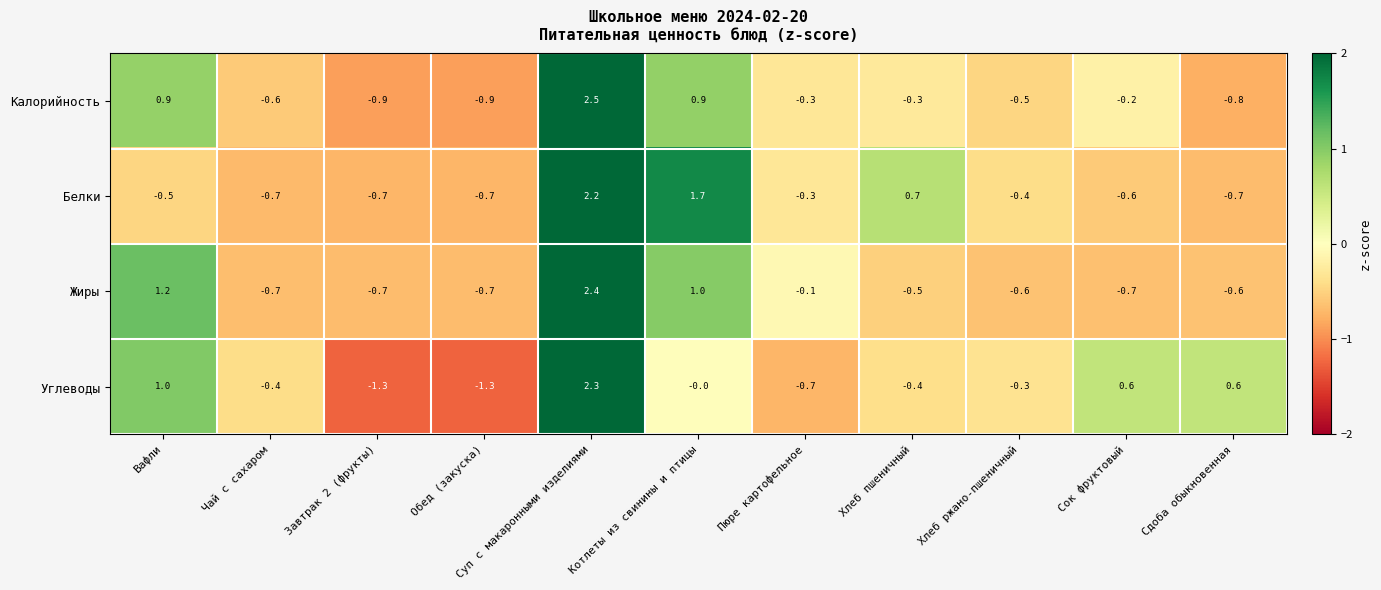

The Углеводы series shows 1.1 at Сок фруктовый. True or false?

False